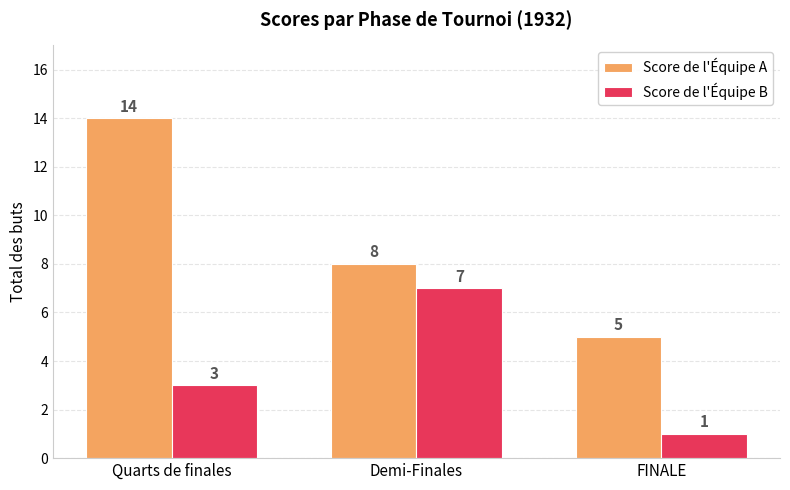

What is the difference between the maximum and second lowest values in the Score de l'Équipe B series?

4